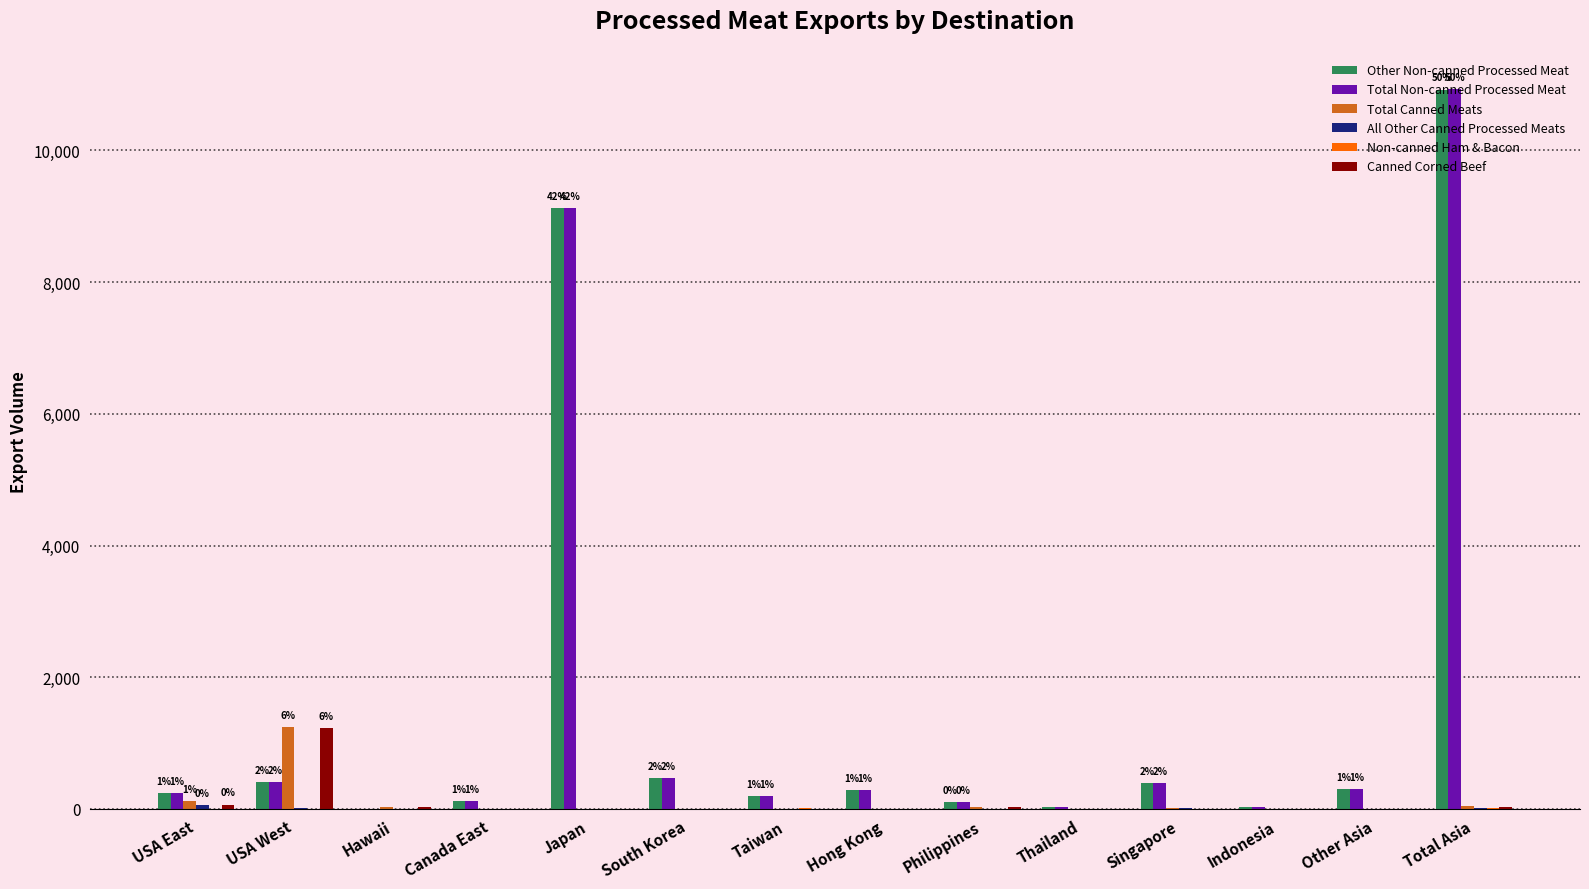

At which category is the sum across all series the highest?

Total Asia